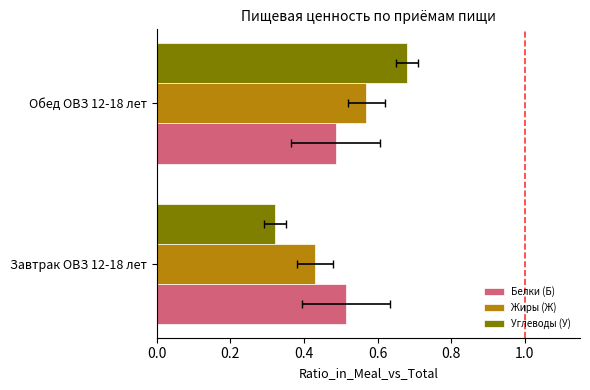

The value of Углеводы (У) at Завтрак ОВЗ 12-18 лет is 0.3. True or false?

True